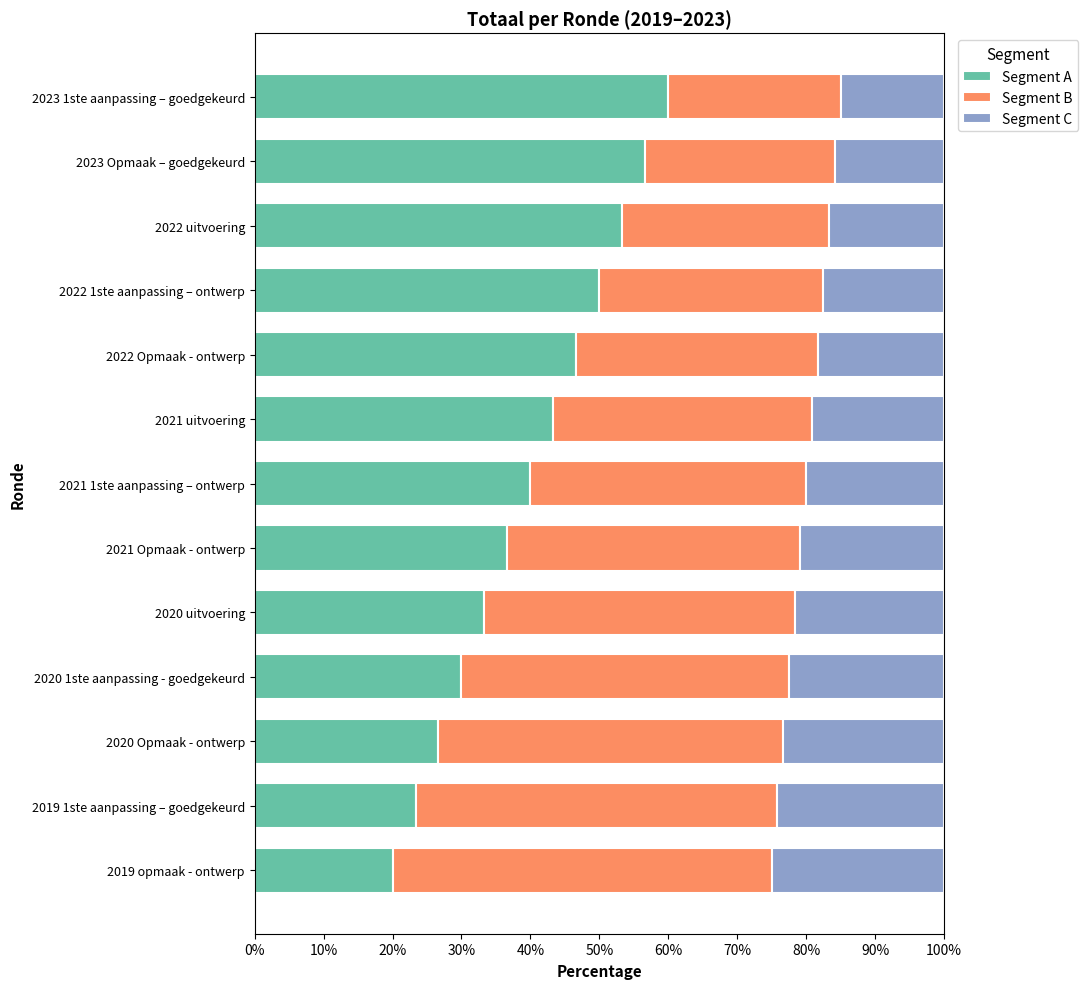

Read the Segment A value at 2020 Opmaak - ontwerp.

26.7